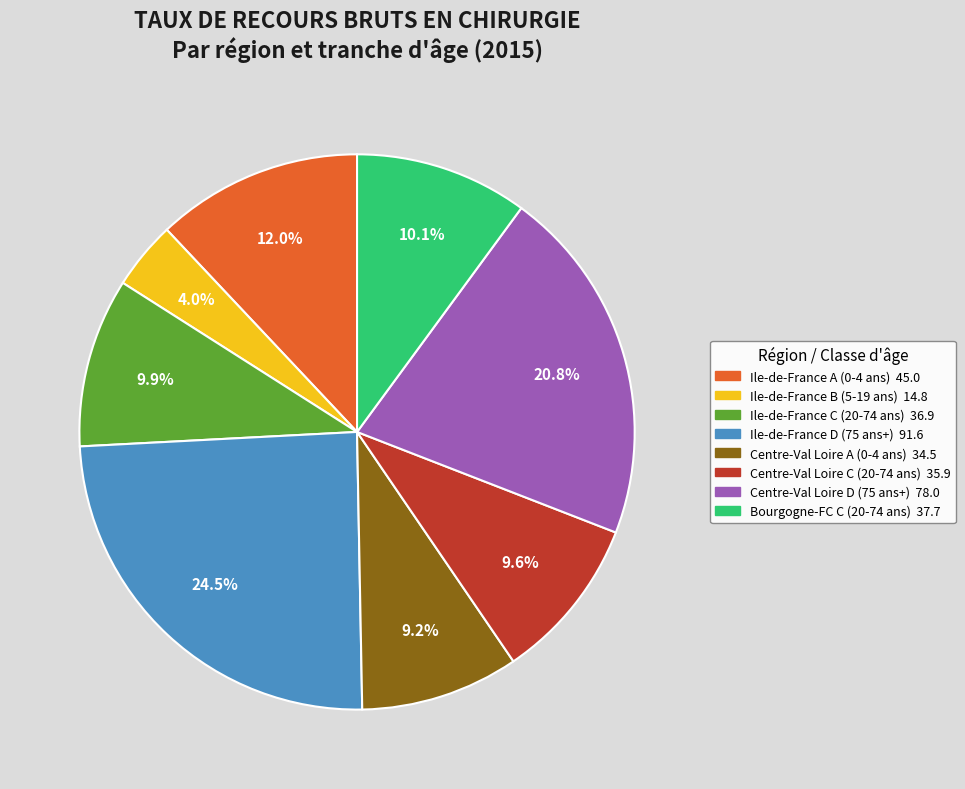

Is there any slice that represents more than half of the pie?

No